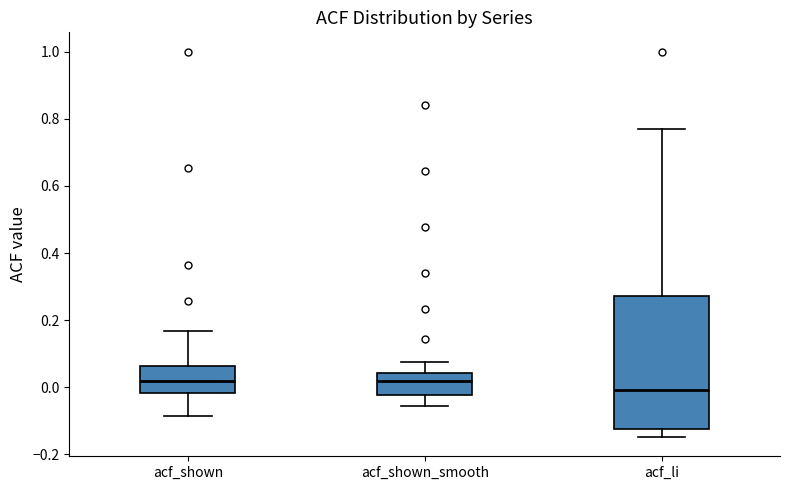

Reading left to right, read every box against the y-axis: the position of its median line, the range the box covers, and the ends of its whiskers. The values are not printed on the chart, so give them approximately, as read against the axis.

acf_shown: median 0.02, box -0.02 to 0.06, whiskers -0.08 to 0.16
acf_shown_smooth: median 0.02, box -0.02 to 0.04, whiskers -0.06 to 0.08
acf_li: median 0.00, box -0.12 to 0.28, whiskers -0.14 to 0.78